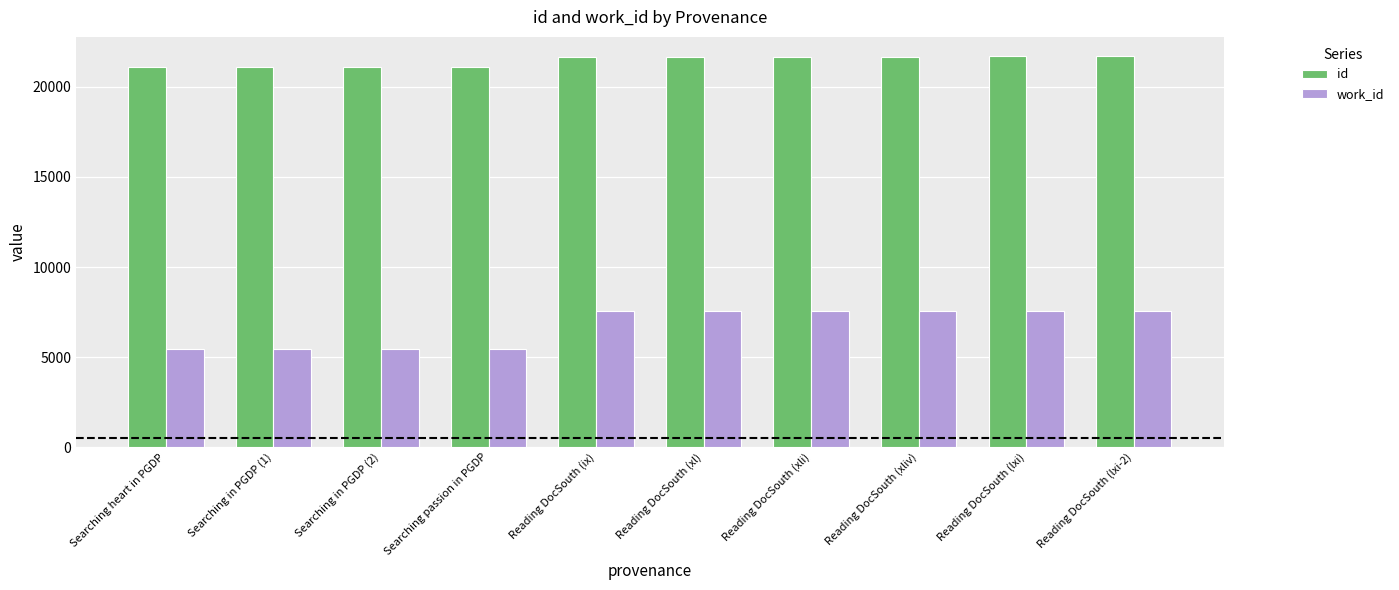

At how many categories does at least one series exceed 18784?

10